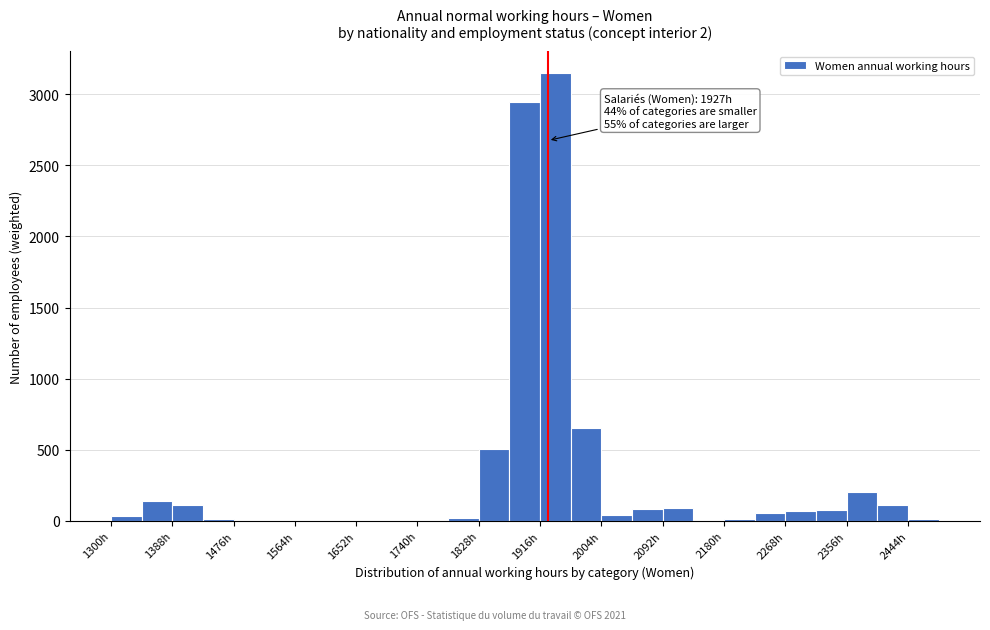

Which range on the x-axis has the tallest bar?

1916 to 1960